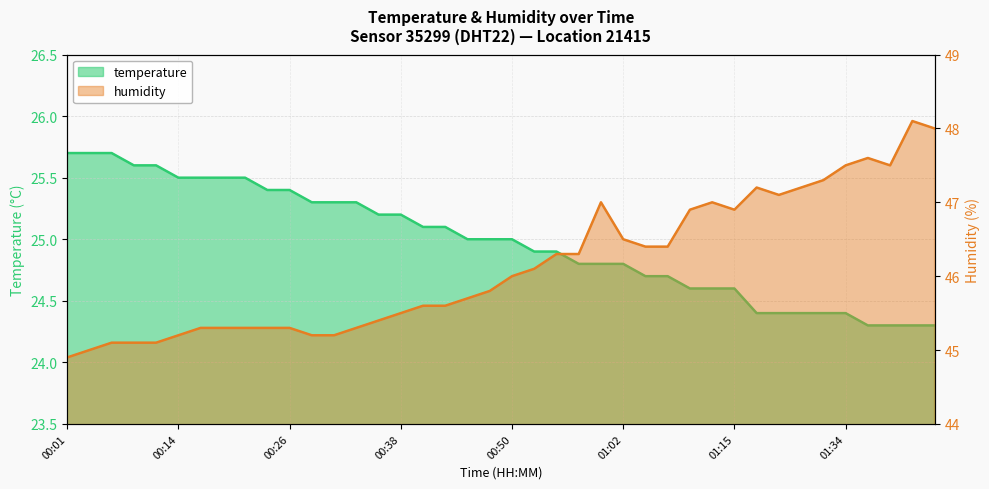

Which series has the largest range (max minus min)?

humidity